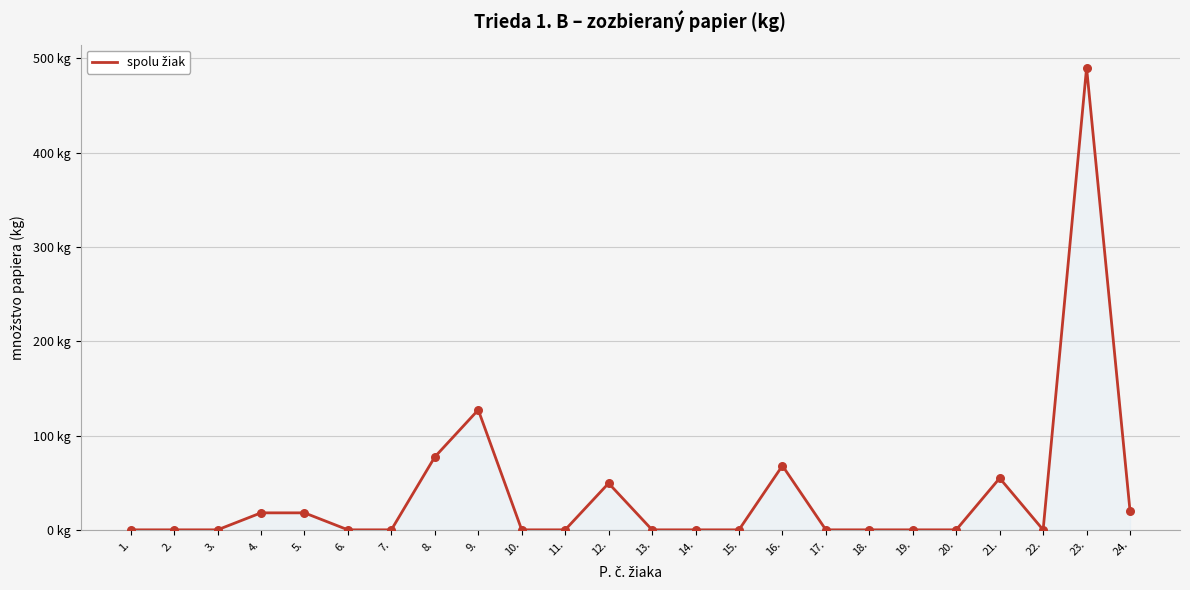

What is the ratio of the value at 12. to the value at 24.?

2.5